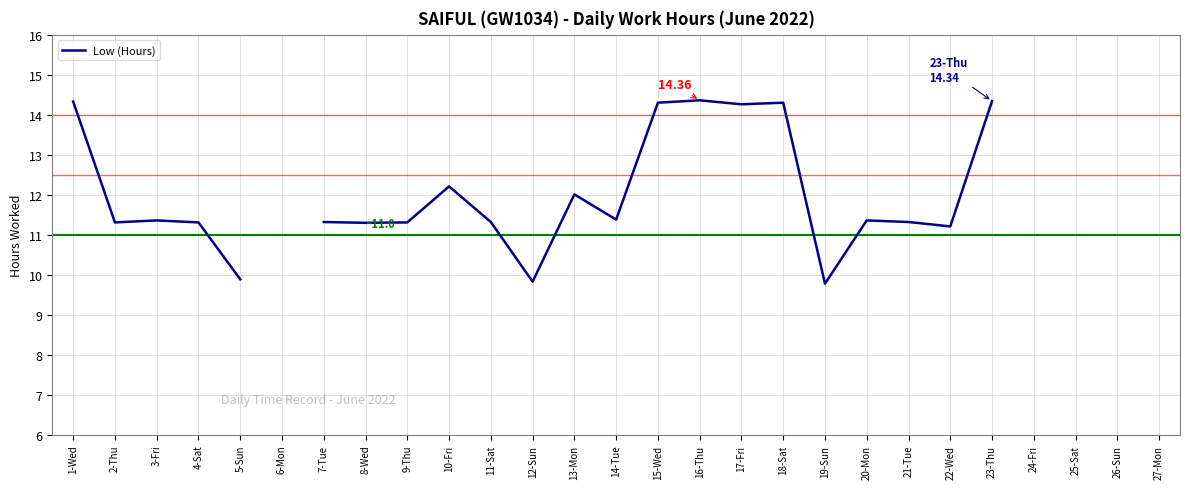

How many points are higher than both their immediate neighbors (excluding endpoints)?

6